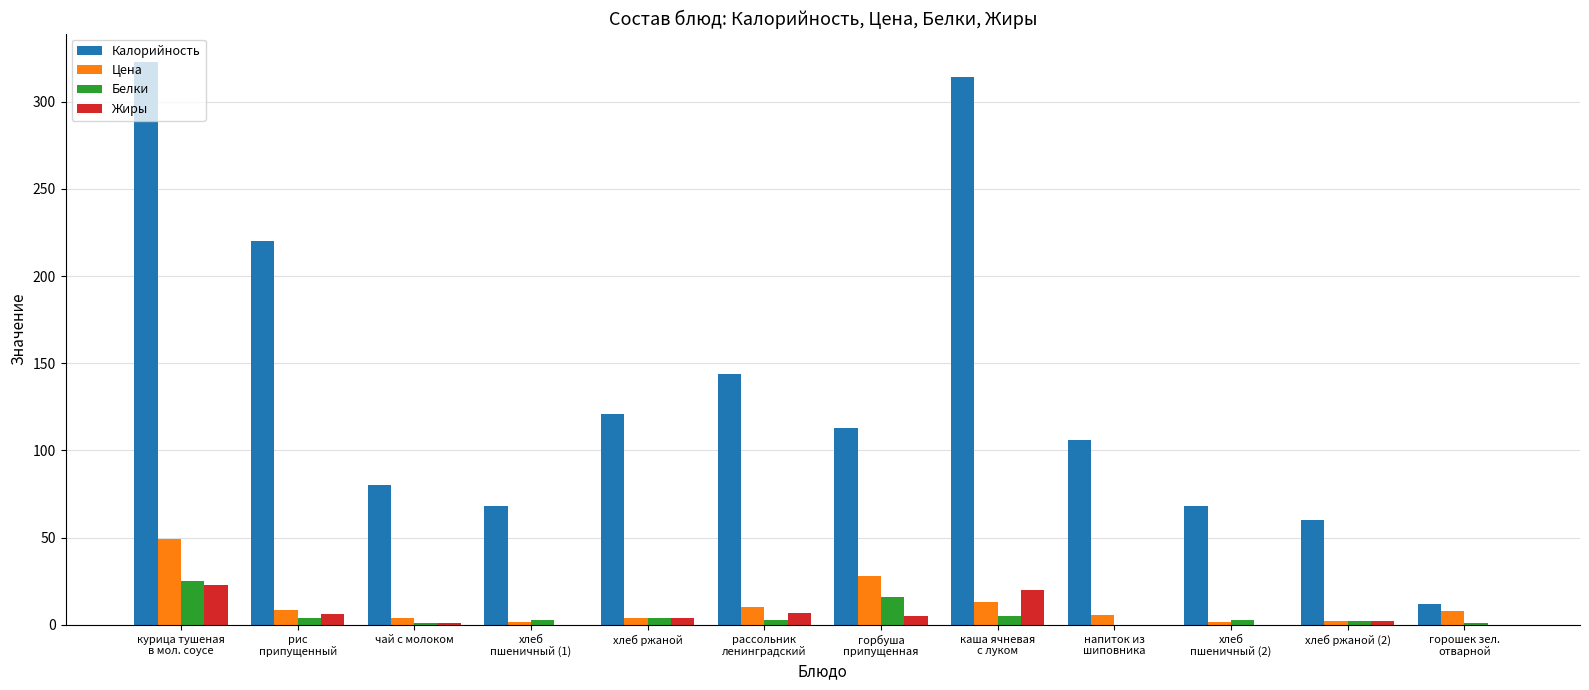

What is the spread (max minus min) of values at хлеб
пшеничный (2)?

68.0